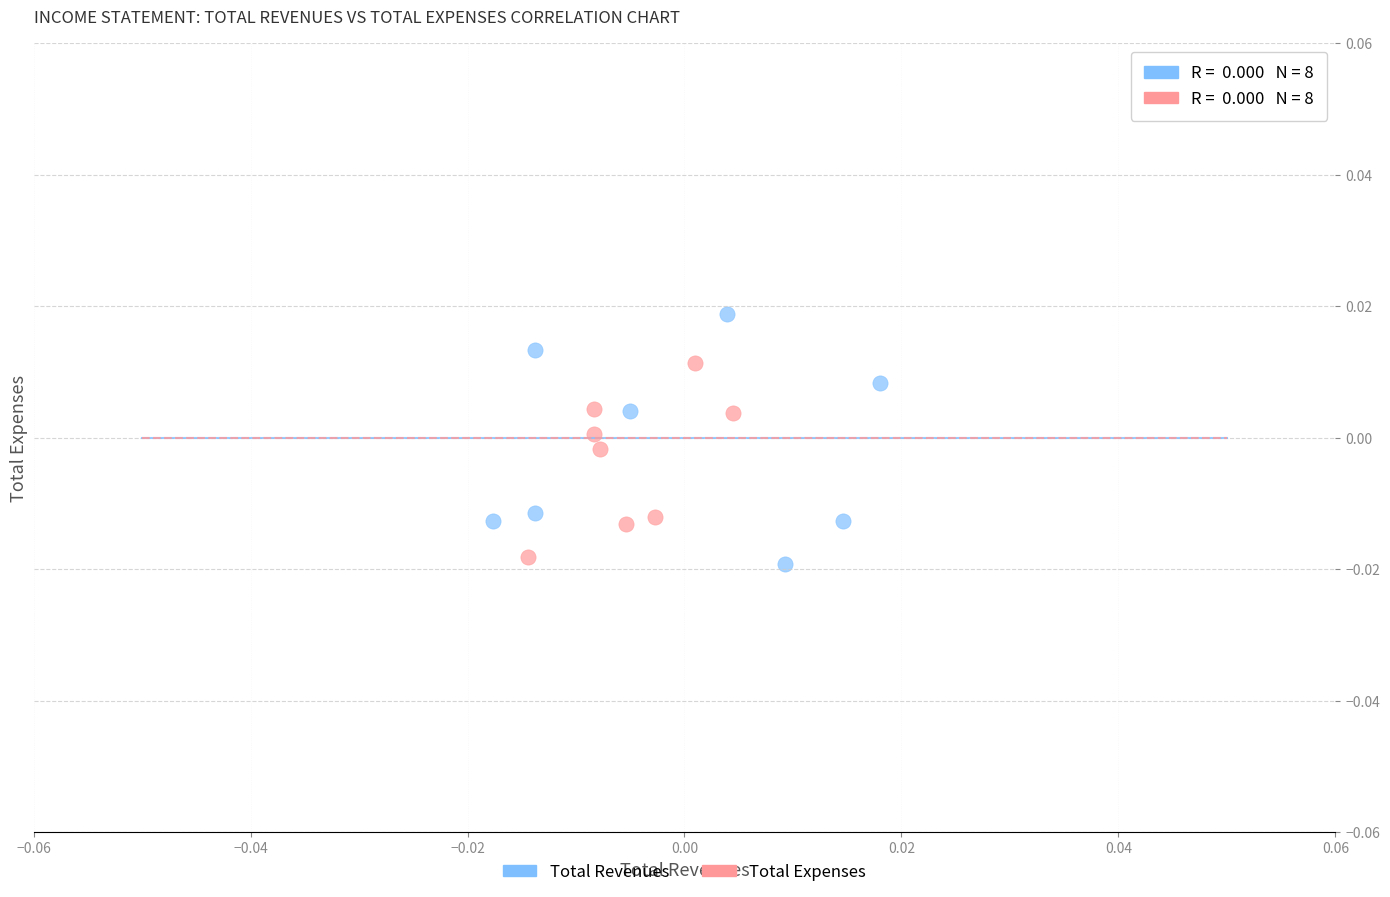

Which series reaches the maximum Y coordinate?

Total Revenues